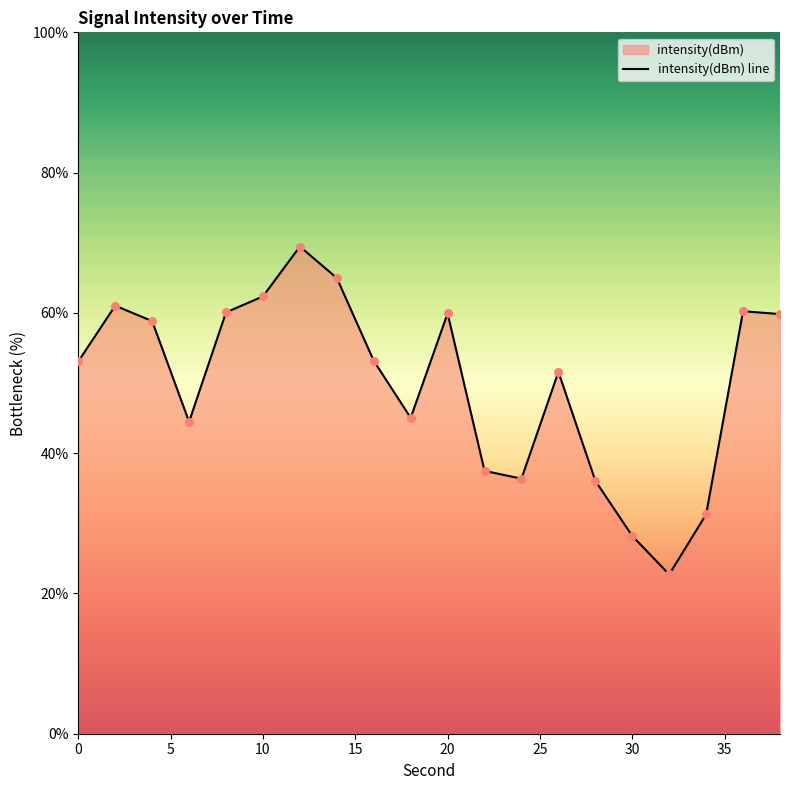

What is the change in value from 0 to 20?

+6.8